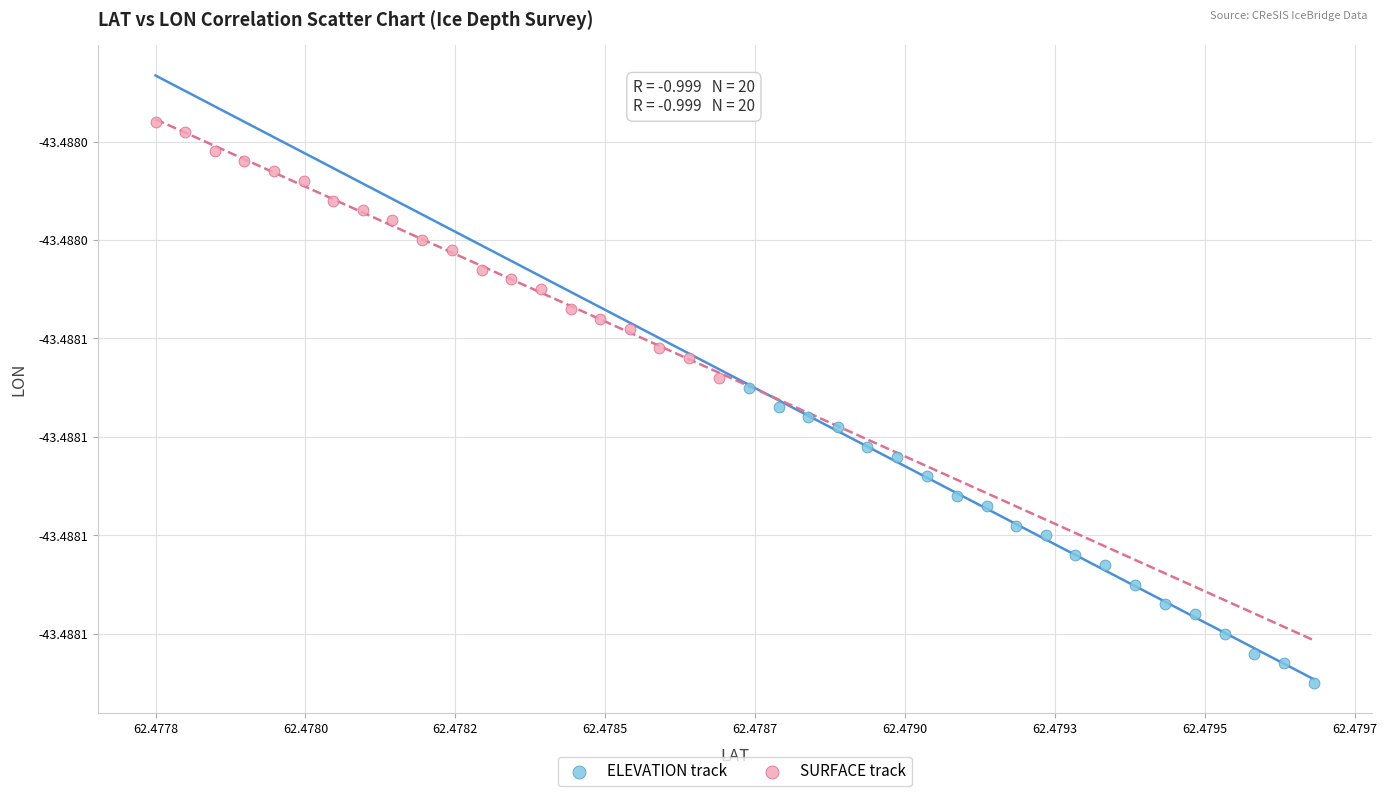

What are all the series names shown in the legend?

ELEVATION track, SURFACE track